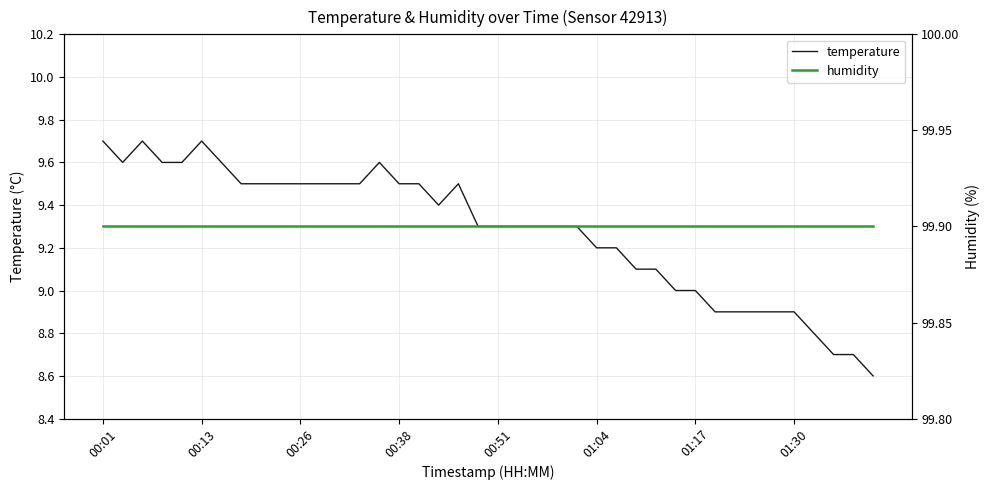

The value of temperature at 00:13 is 9.7. True or false?

True